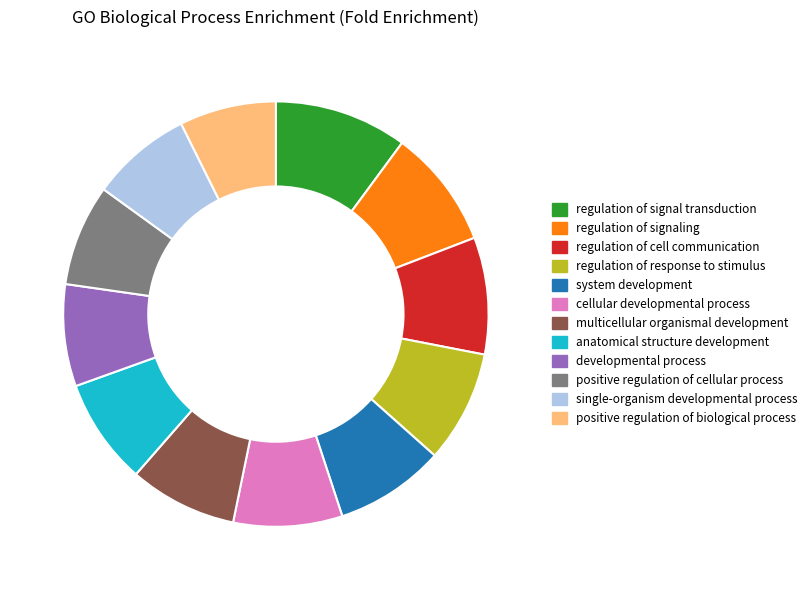

Which slice is the largest?

regulation of signal transduction